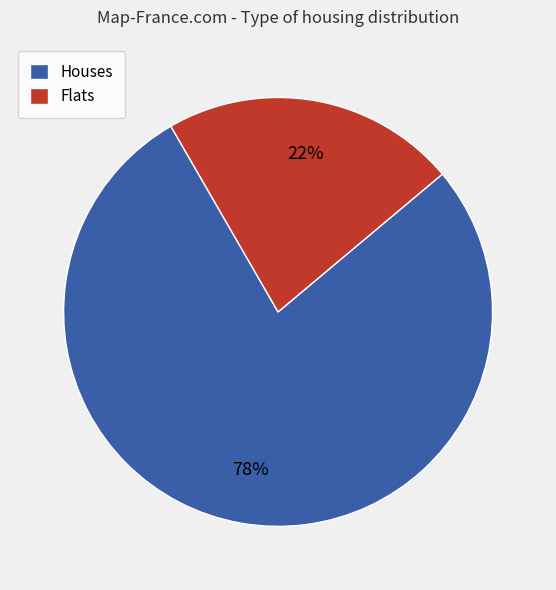

How many slices are in this pie chart?

2